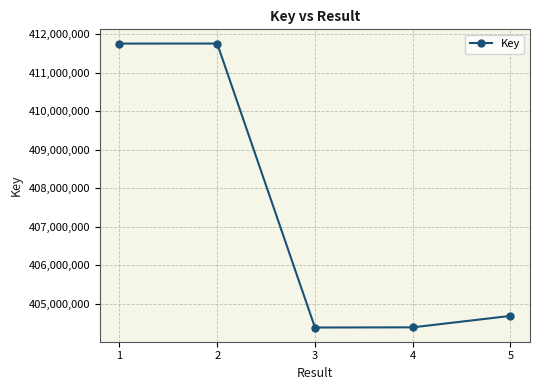

The value at 1 is 278607587. True or false?

False